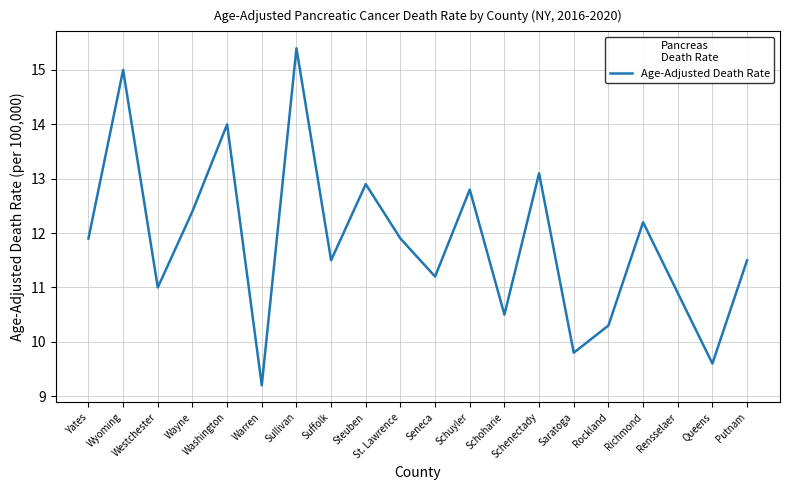

Between Schoharie and Seneca, which is larger?

Seneca